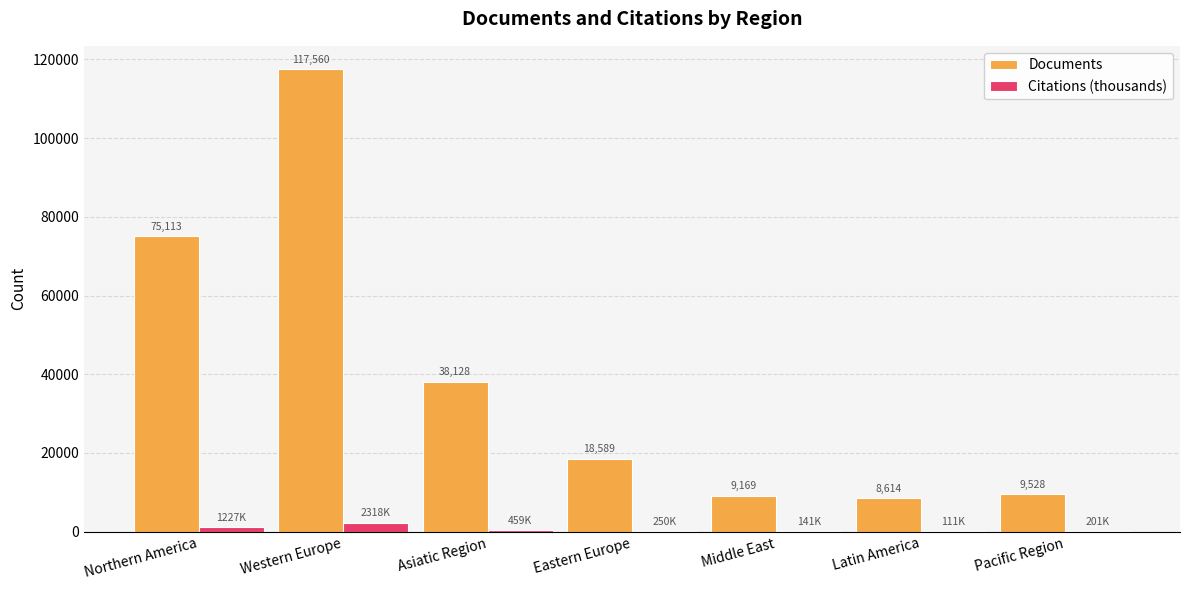

What is the sum of the Documents values at Latin America and Pacific Region?

18142.0